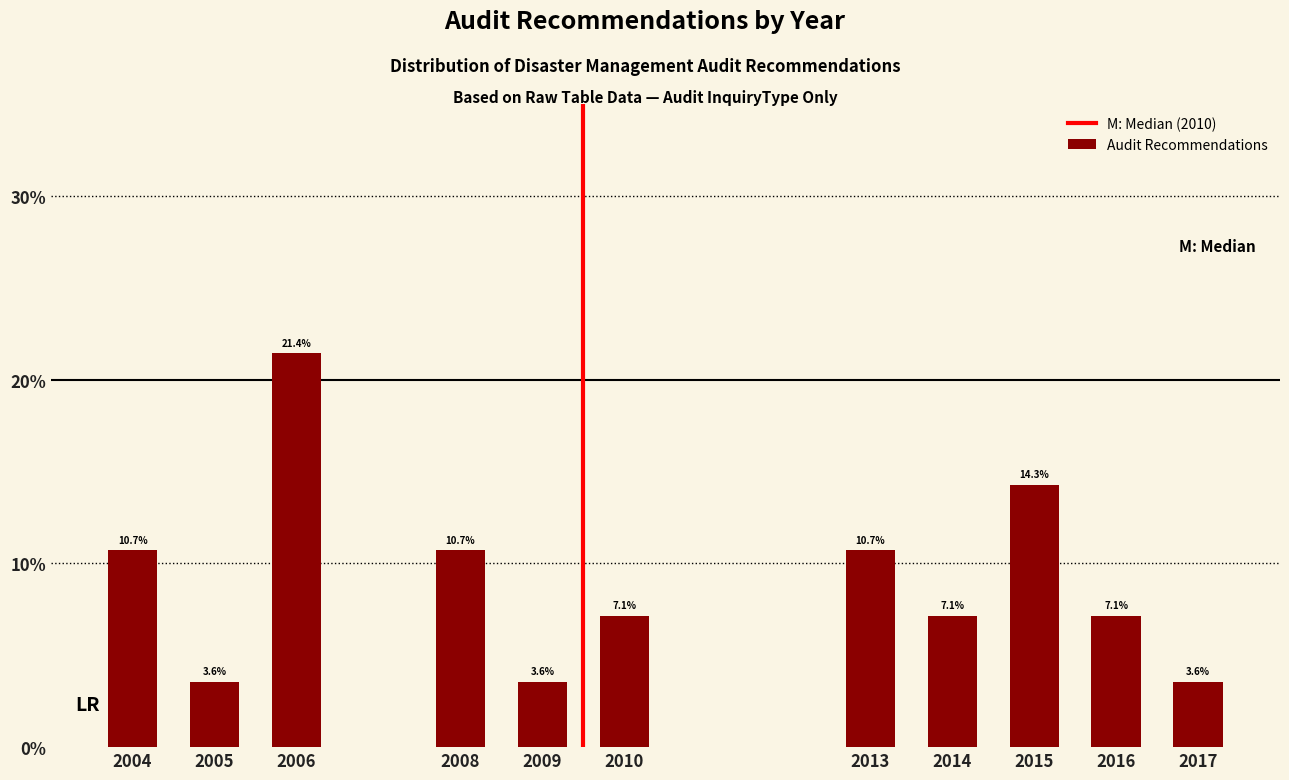

Reading right to left, what are all the values shown in this chart?

3.6	7.1	14.3	7.1	10.7	7.1	3.6	10.7	21.4	3.6	10.7